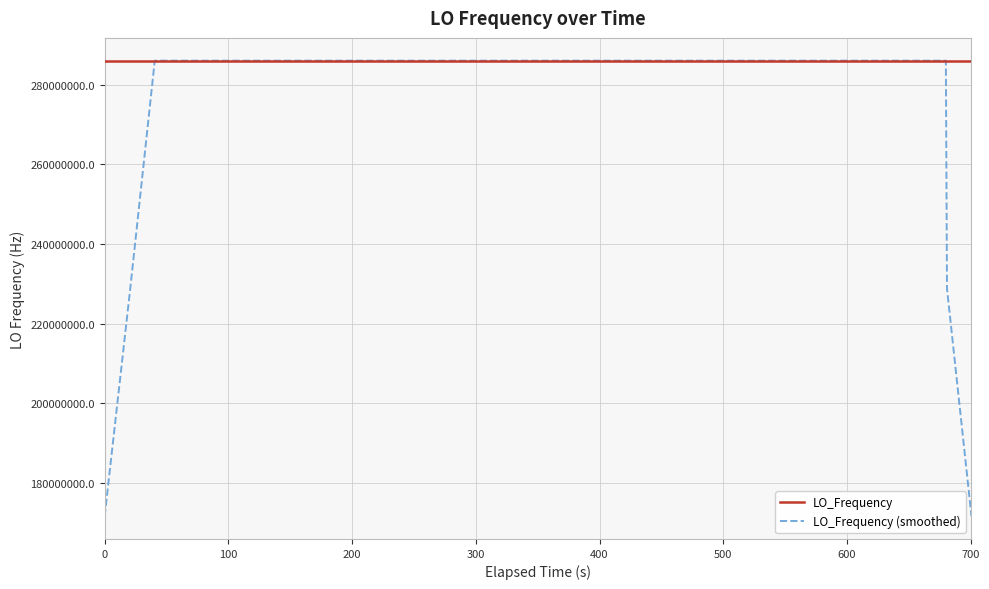

Which series has the largest total across all categories?

LO_Frequency